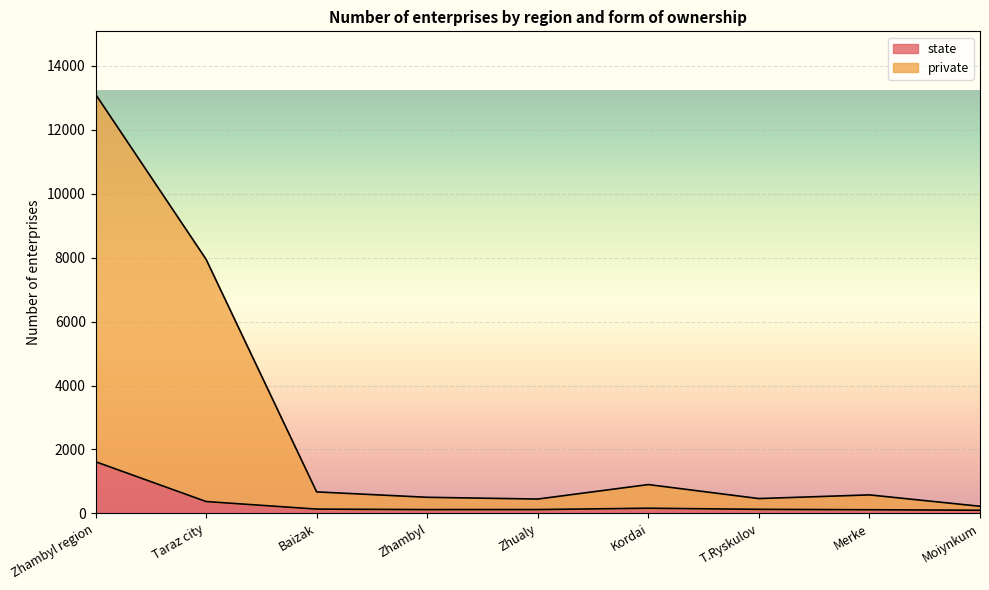

What is the value of the private point at the 3rd from the left?

673